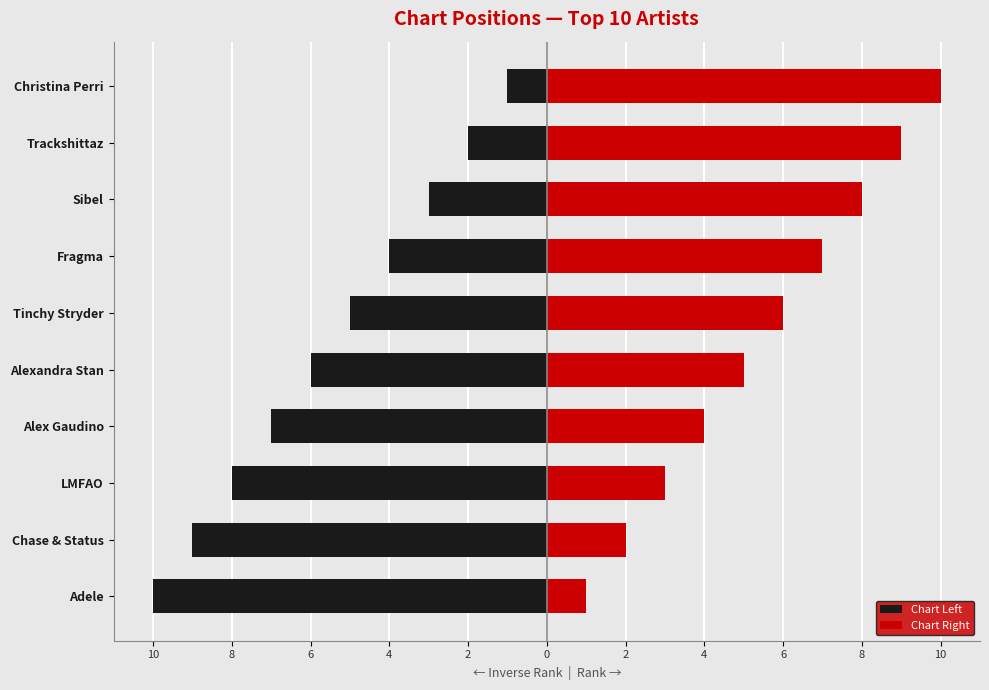

What is the minimum value for Chart Right?

1